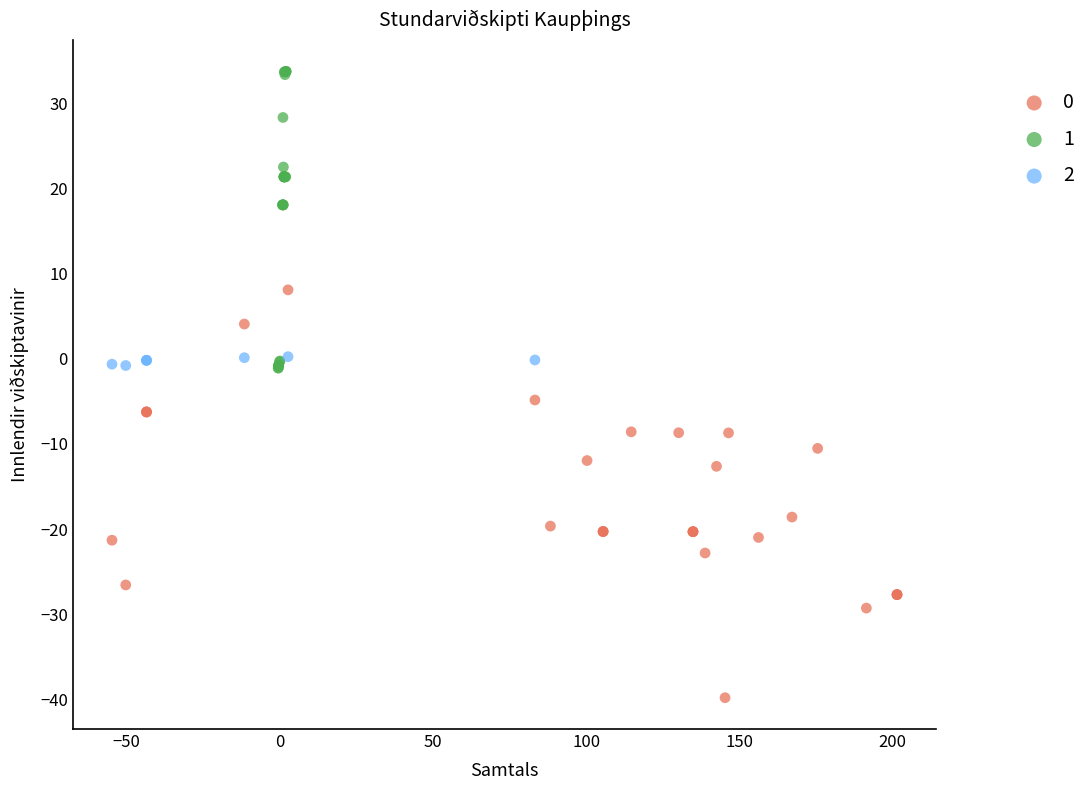

What are all the series names shown in the legend?

0, 1, 2